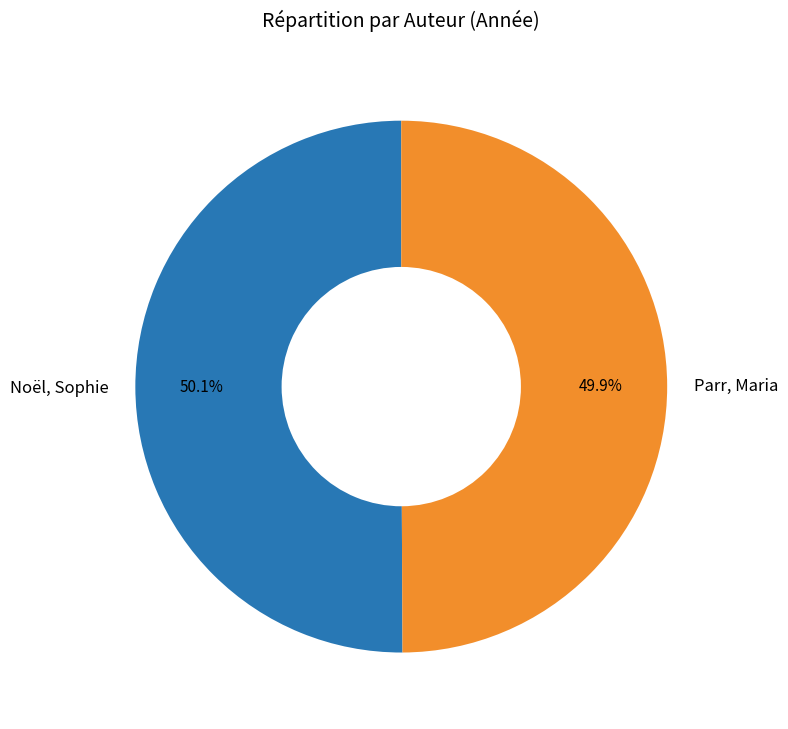

To the nearest percent, what is the combined percentage of Parr, Maria and Noël, Sophie?

100%